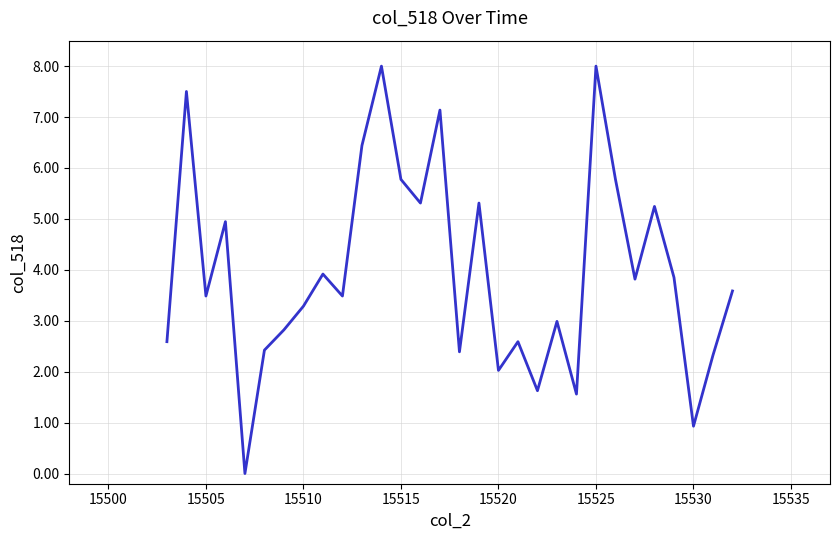

What is the greatest value displayed?

8.0